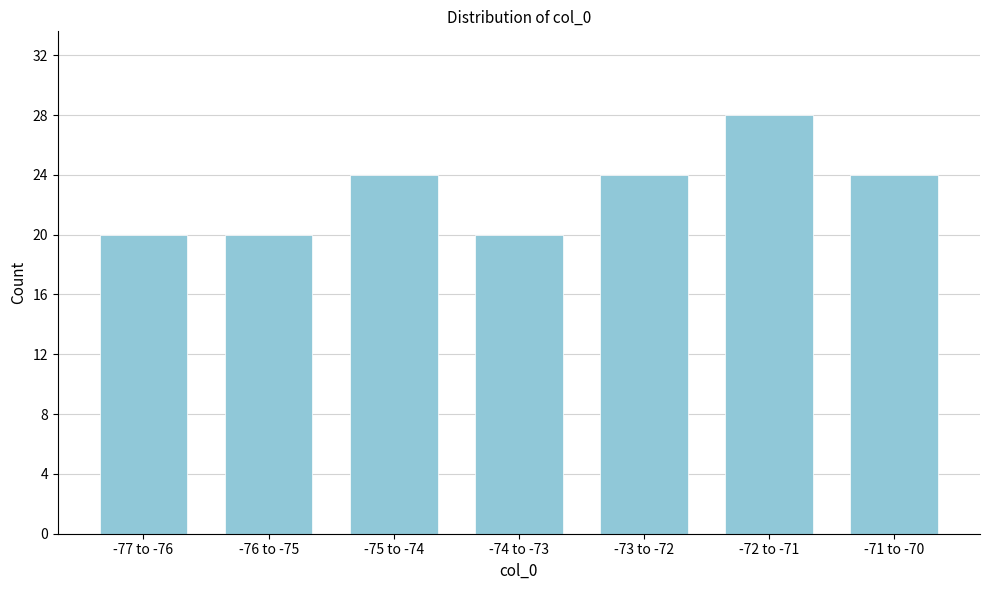

Reading left to right, list all the values displayed in this chart.

-77 to -76=20	-76 to -75=20	-75 to -74=24	-74 to -73=20	-73 to -72=24	-72 to -71=28	-71 to -70=24